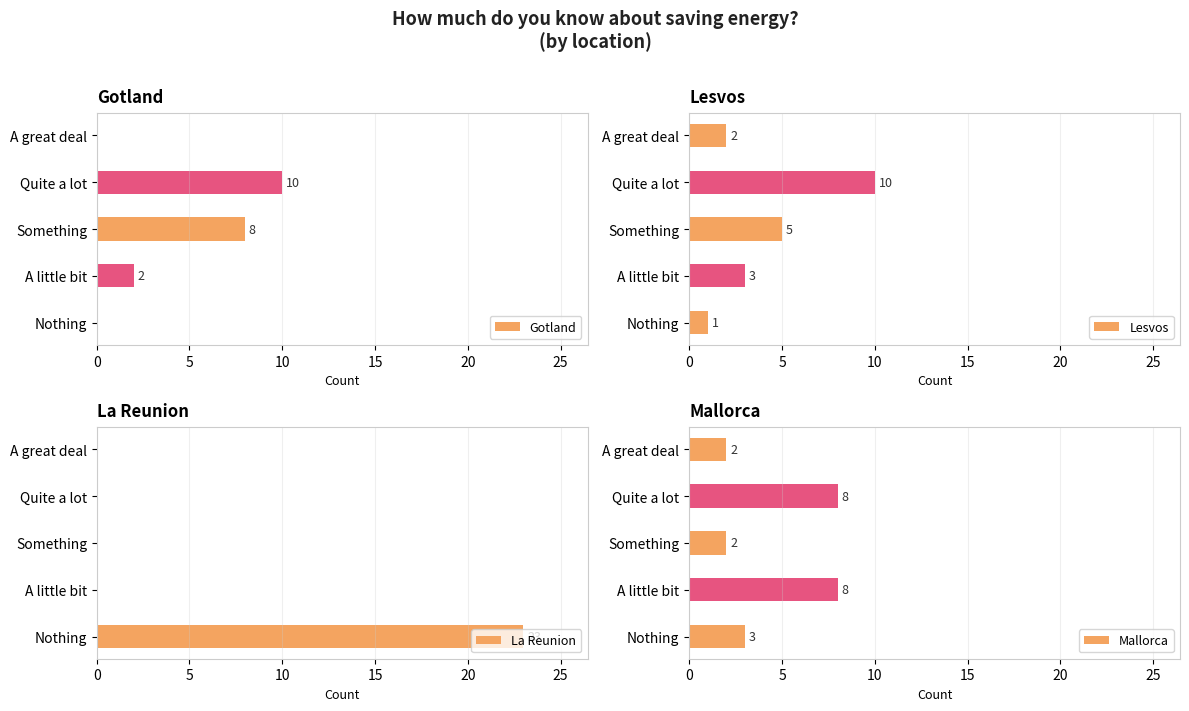

Is it true that Lesvos equals 3 at Quite a lot?

False